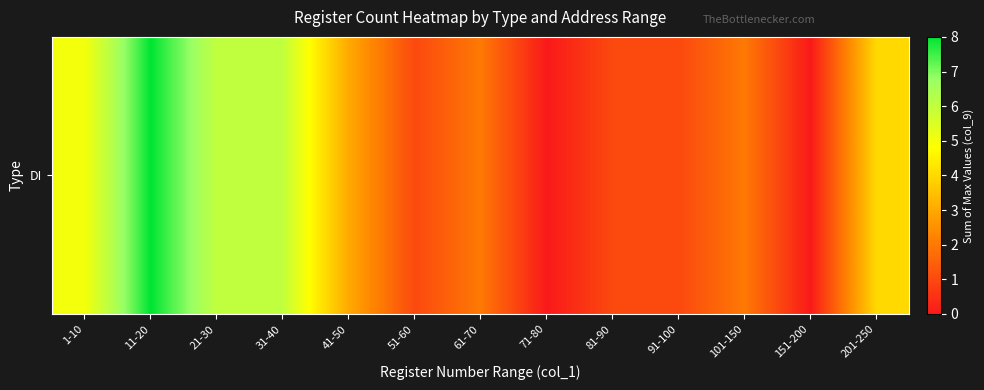

What is the sum of all values?

39